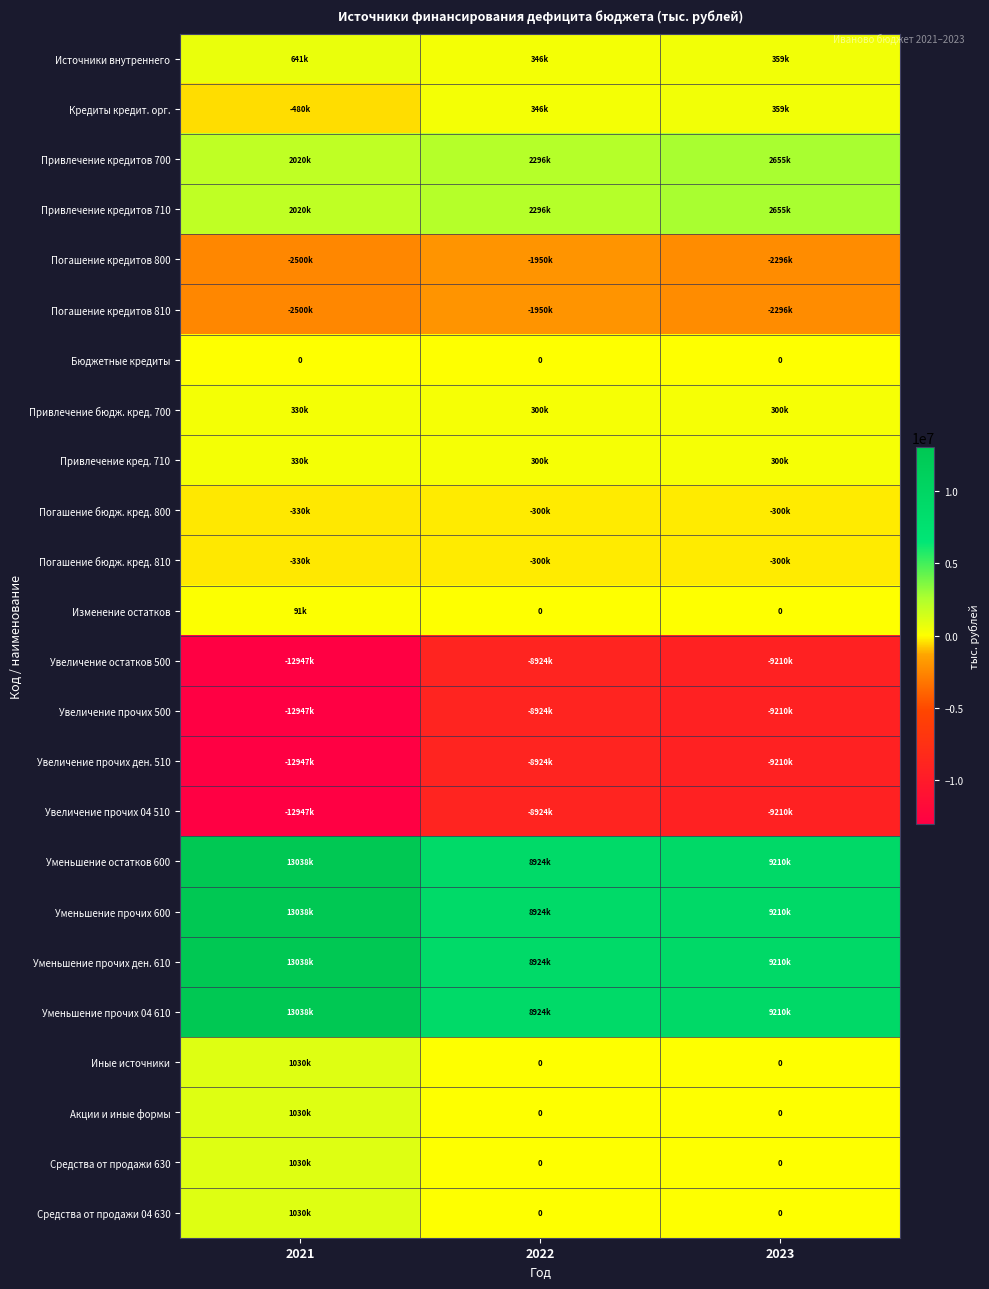

Which series has the largest range (max minus min)?

Уменьшение остатков 600